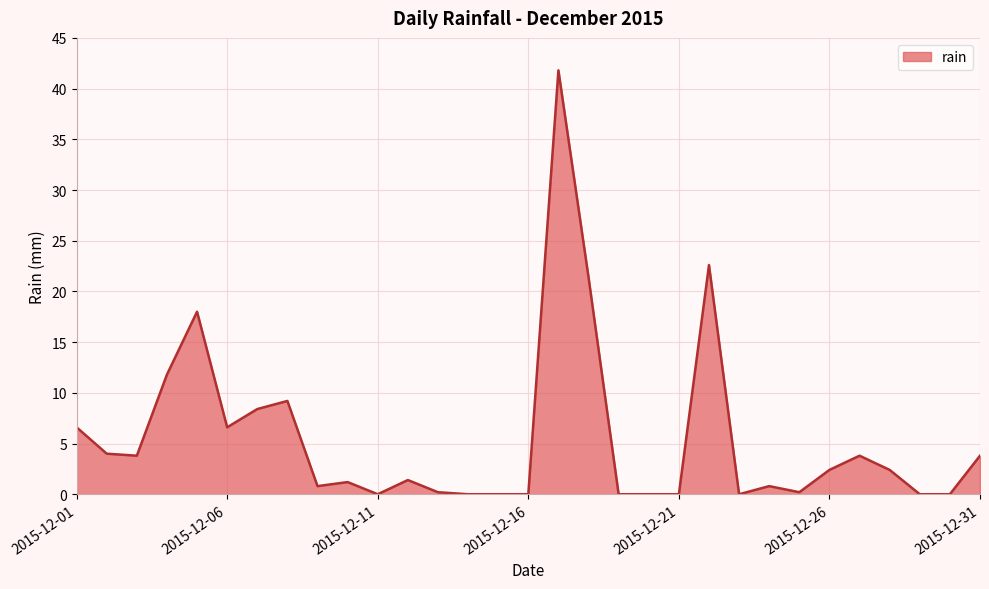

What is the greatest value displayed?

41.8